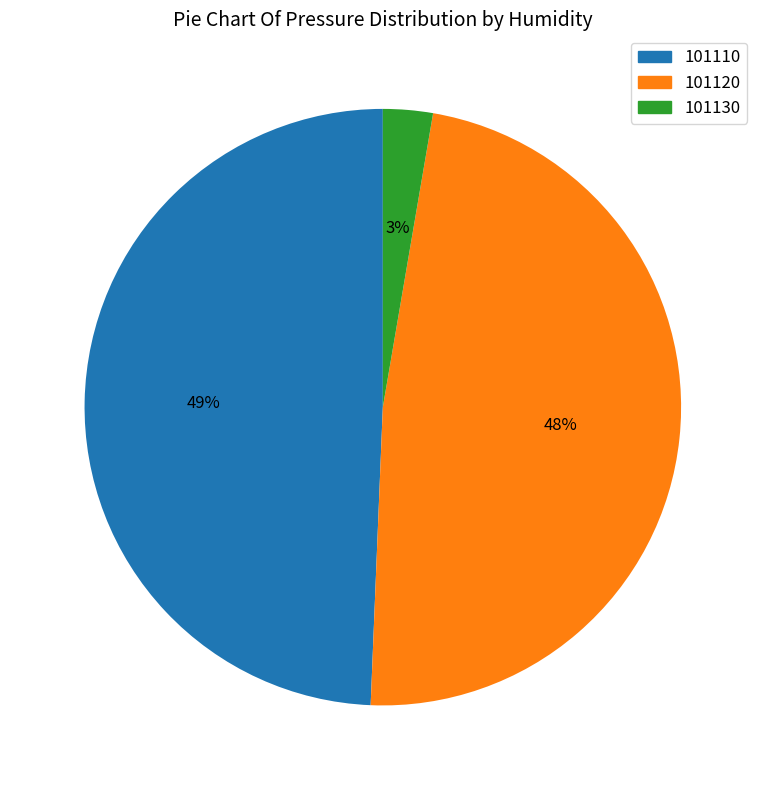

Which category has the biggest portion of the pie?

101110